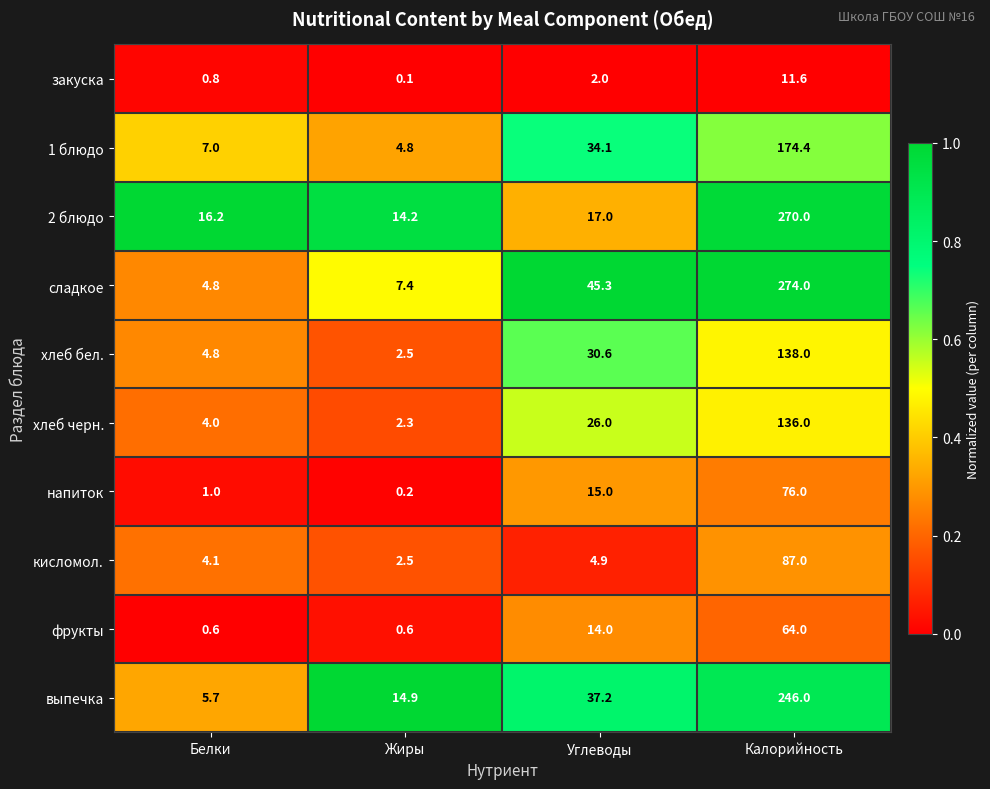

Which series changed the most between Углеводы and Калорийность?

2 блюдо